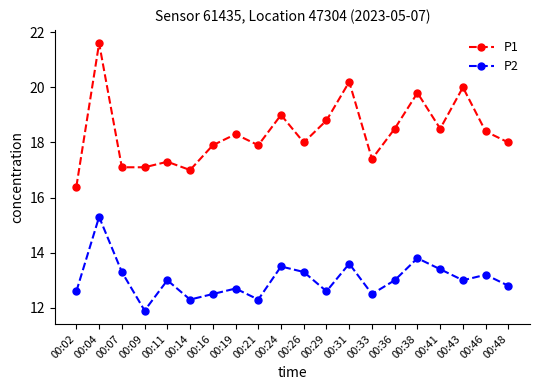

True or false: P1 and P2 intersect in this chart.

False